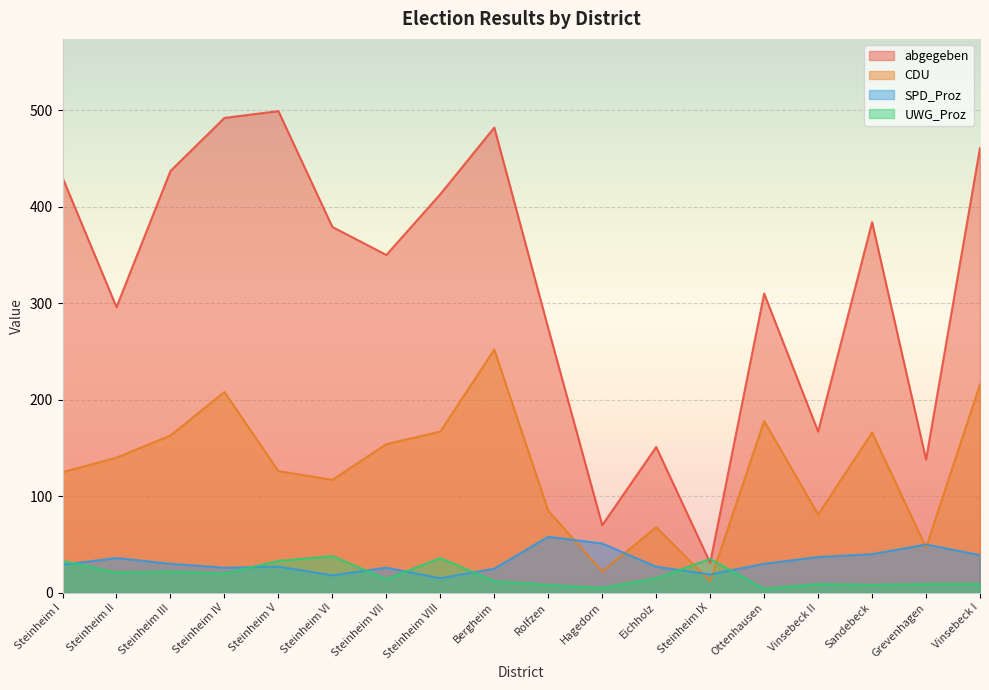

What is the sum of all CDU values?

2327